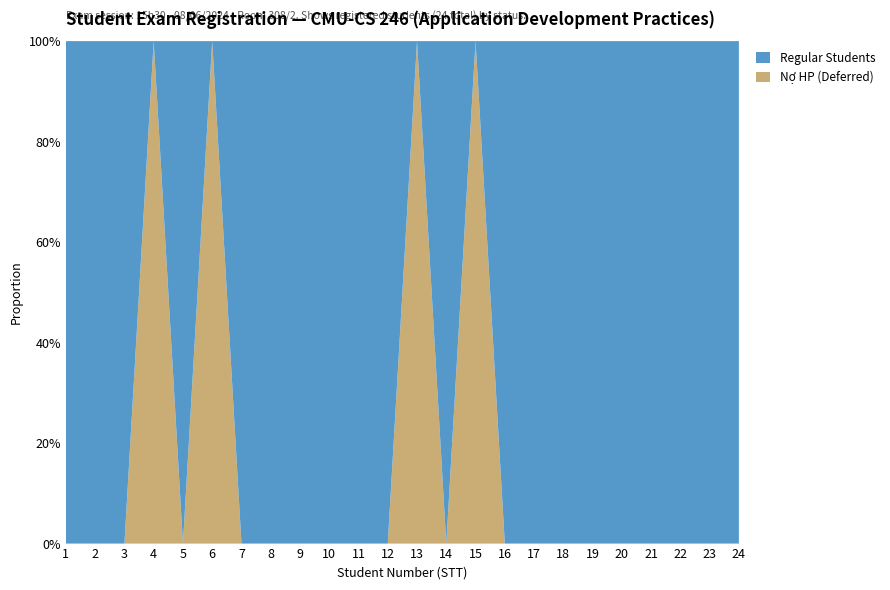

Reading left to right, what are all the values shown in this chart?

No HP (Nợ HP): 0	0	0	1	0	1	0	0	0	0	0	0	1	0	1	0	0	0	0	0	0	0	0	0
Regular Students: 1	1	1	0	1	0	1	1	1	1	1	1	0	1	0	1	1	1	1	1	1	1	1	1